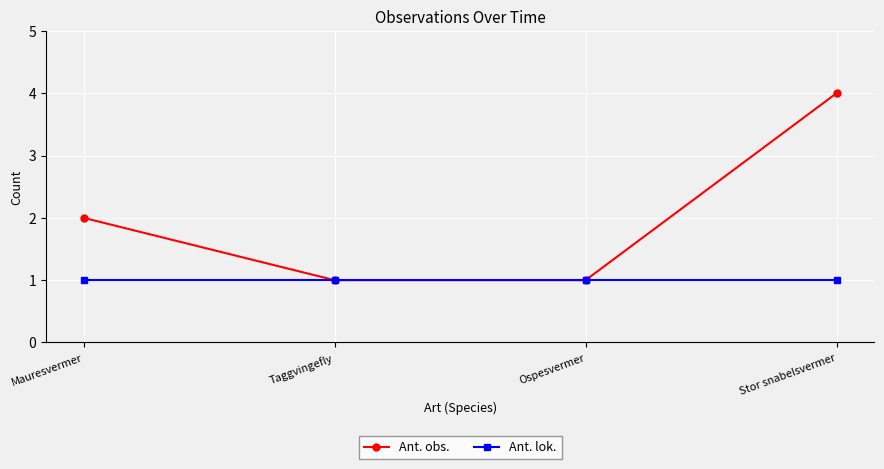

Between Mauresvermer and Ospesvermer, which series saw the biggest shift?

Ant. obs.